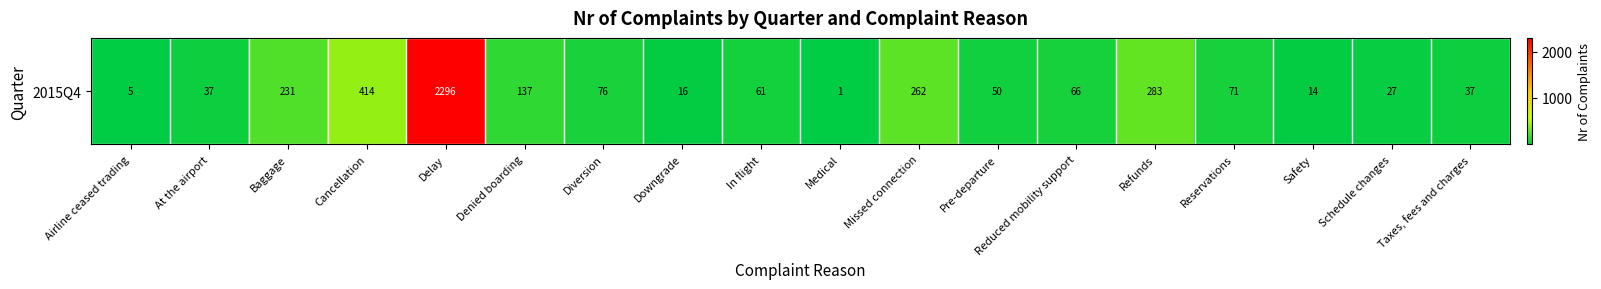

Which category has the lowest value across all series?

Medical